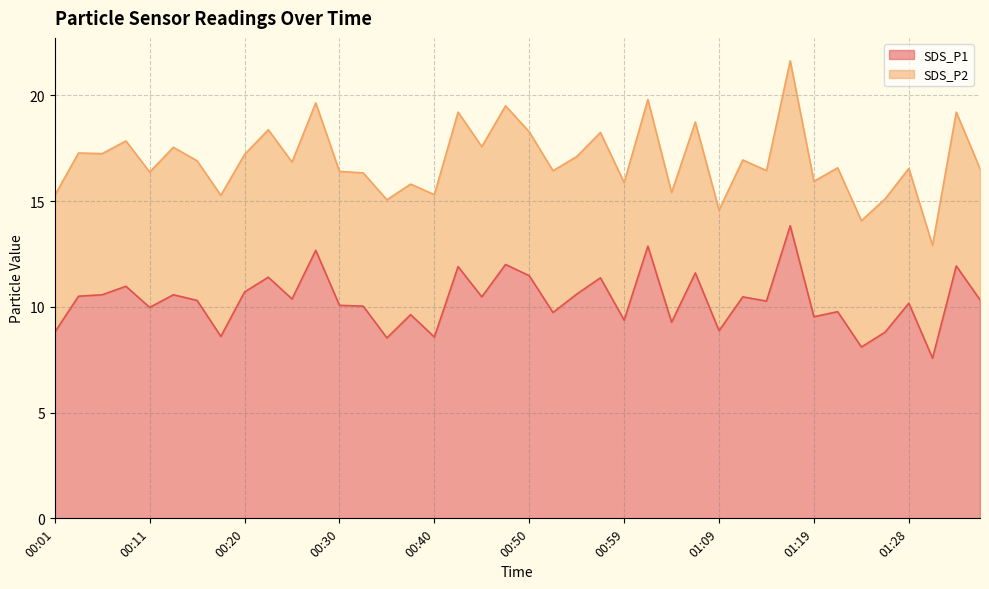

Does the chart display data point markers on the line(s)?

No